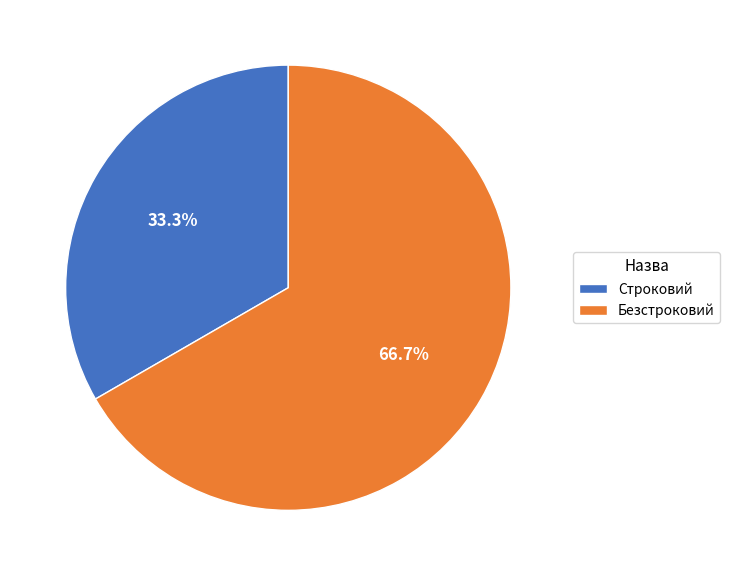

Is it true that Строковий is 33% of the pie?

True